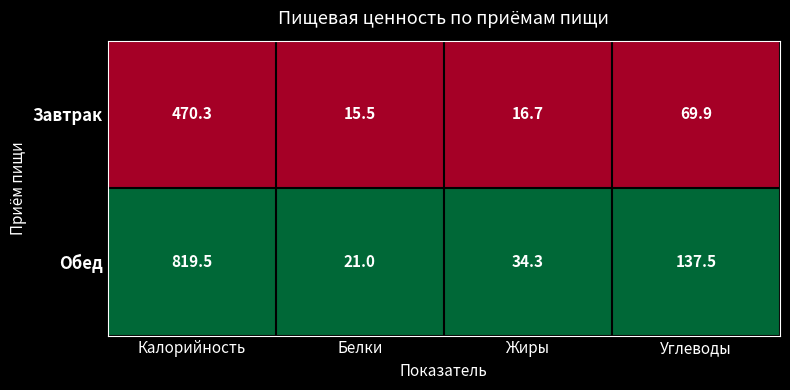

At which label does Завтрак reach its minimum?

Белки